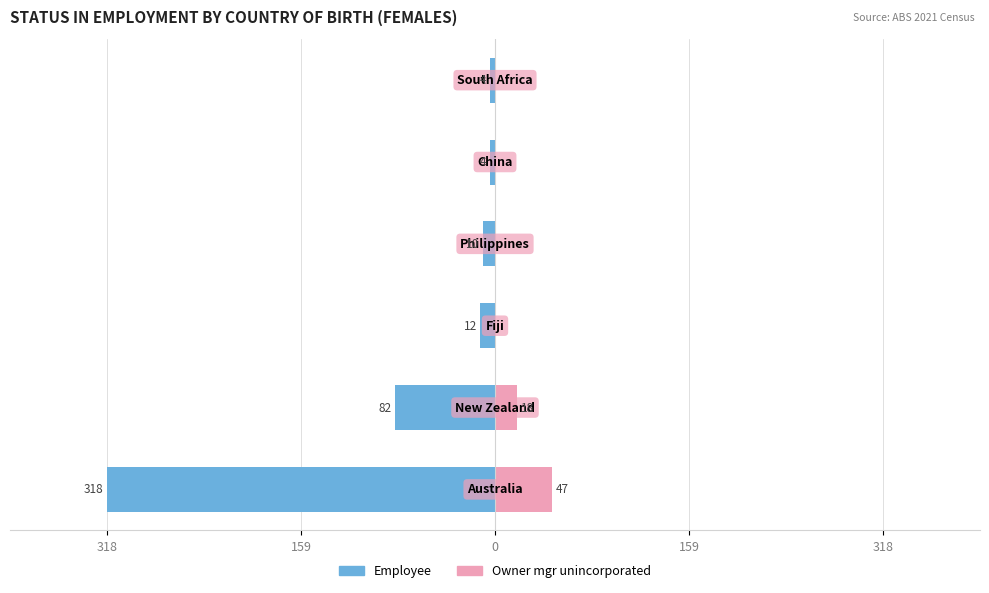

Reading left to right, extract all data points from this chart.

Employee: -318	-82	-12	-10	-4	-4
Owner mgr unincorporated: 47	18	0	0	0	0